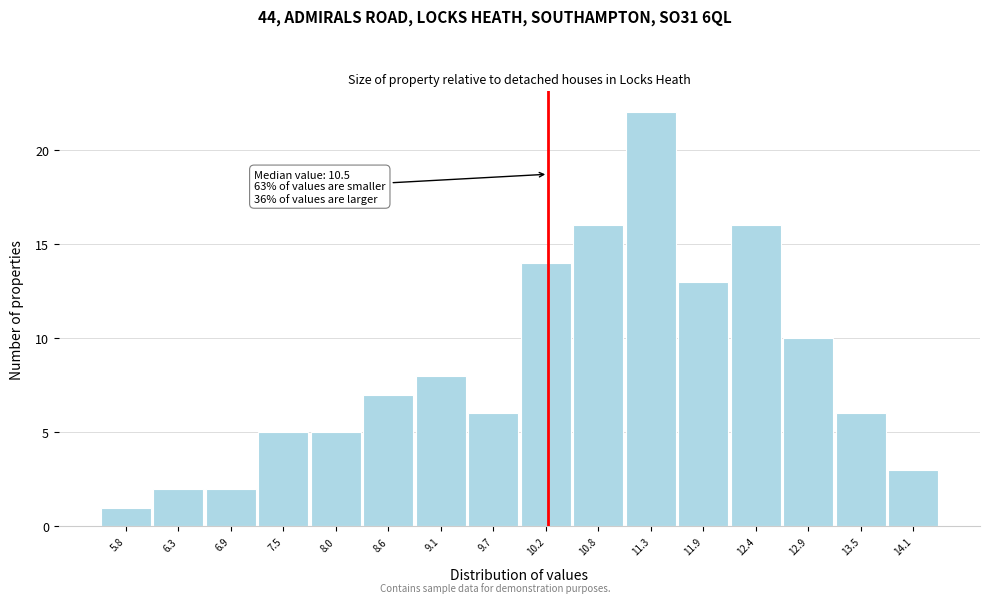

Reading right to left, extract all data points from this chart.

3	6	10	16	13	22	16	14	6	8	7	5	5	2	2	1